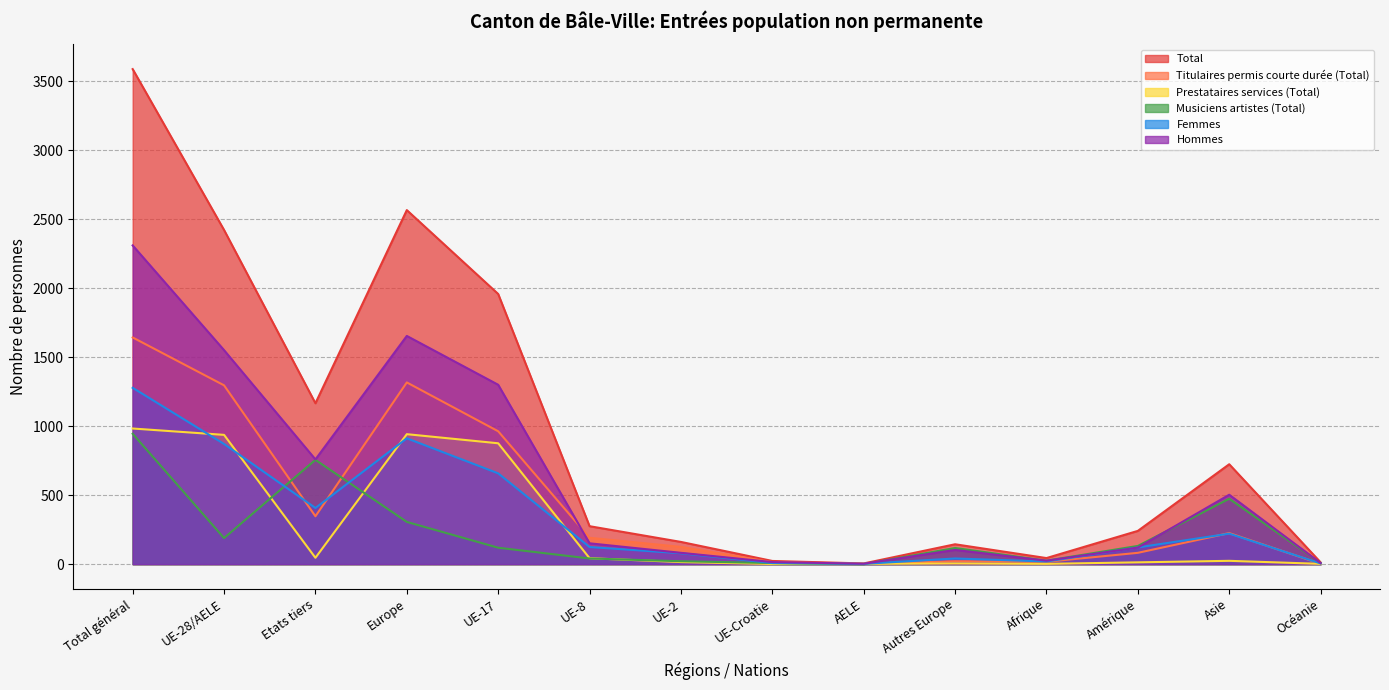

Which series has the widest spread of values?

Total